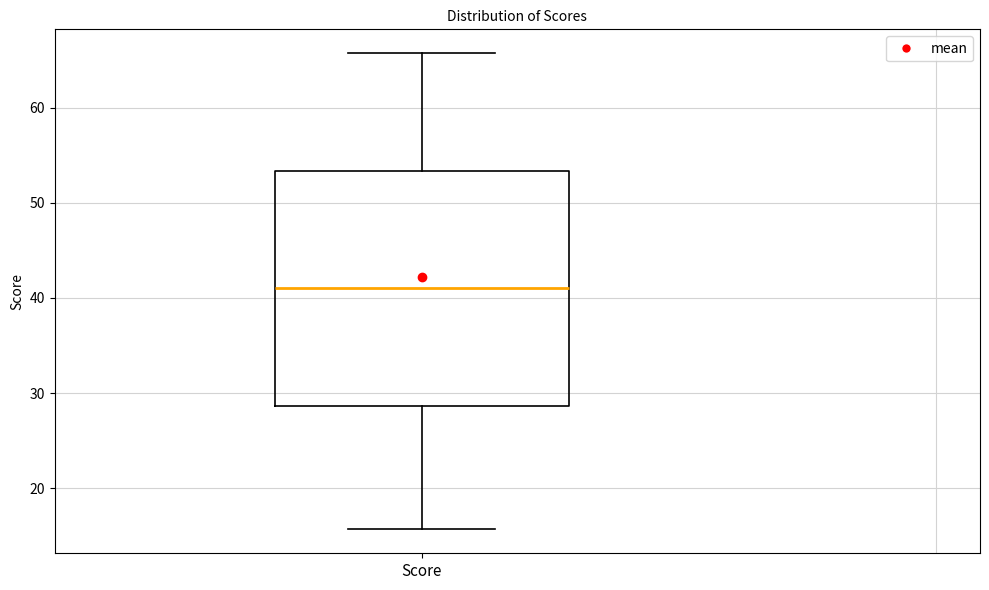

Transcribe this box plot: give where the median line is, the range the box spans, and where the two whiskers end, as read against the y-axis. The values are not printed on the chart, so give them approximately, as read against the axis.

median 41, box 29 to 53, whiskers 16 to 66